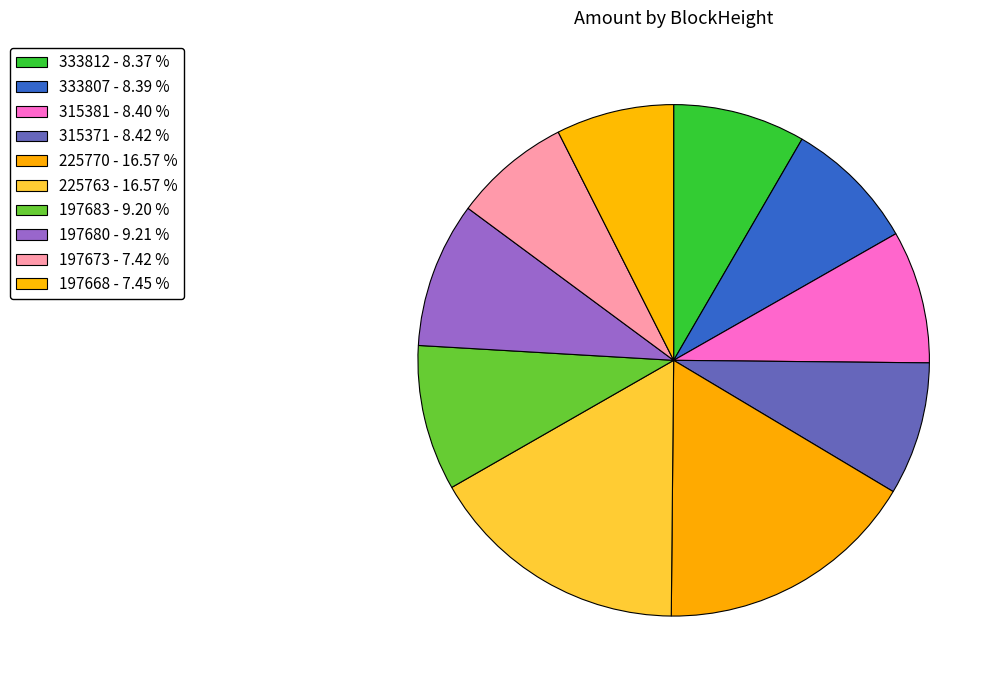

Does 333807 represent more than half of the total?

No